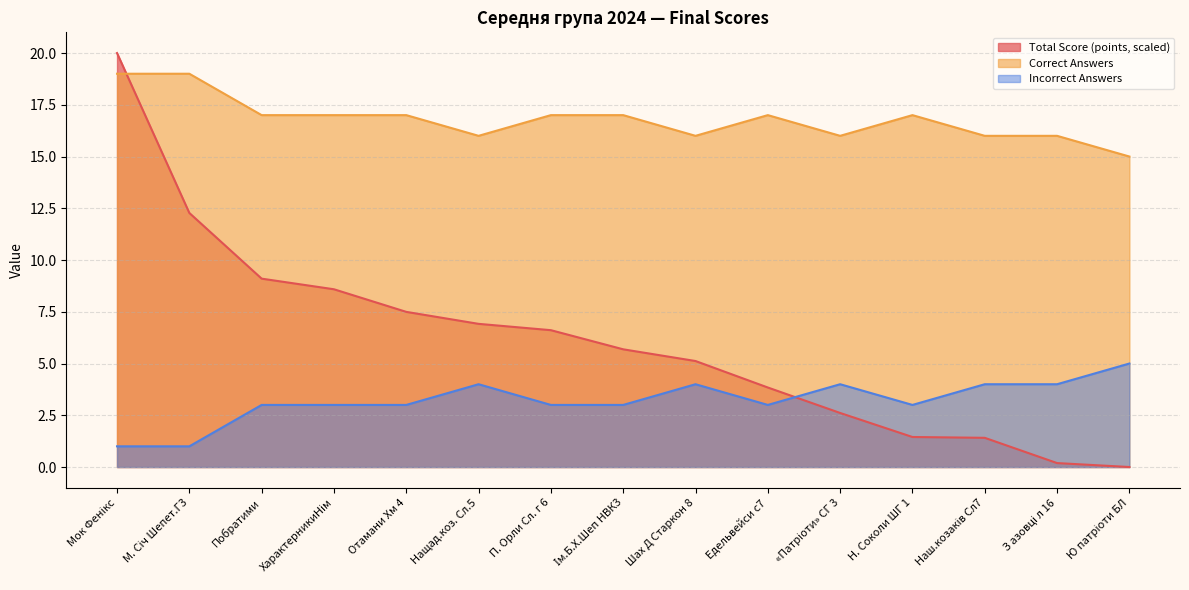

Is it true that Correct Answers equals 17.0 at ХарактерникиНім?

True